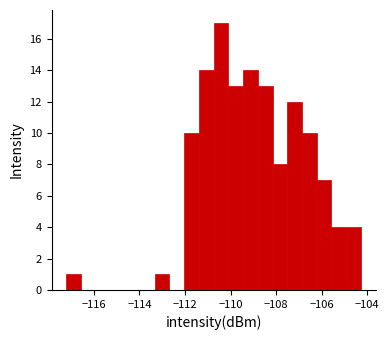

Around what value on the x-axis is the tallest bar? Give the approximate position of its centre, as read against the axis.

-110.4